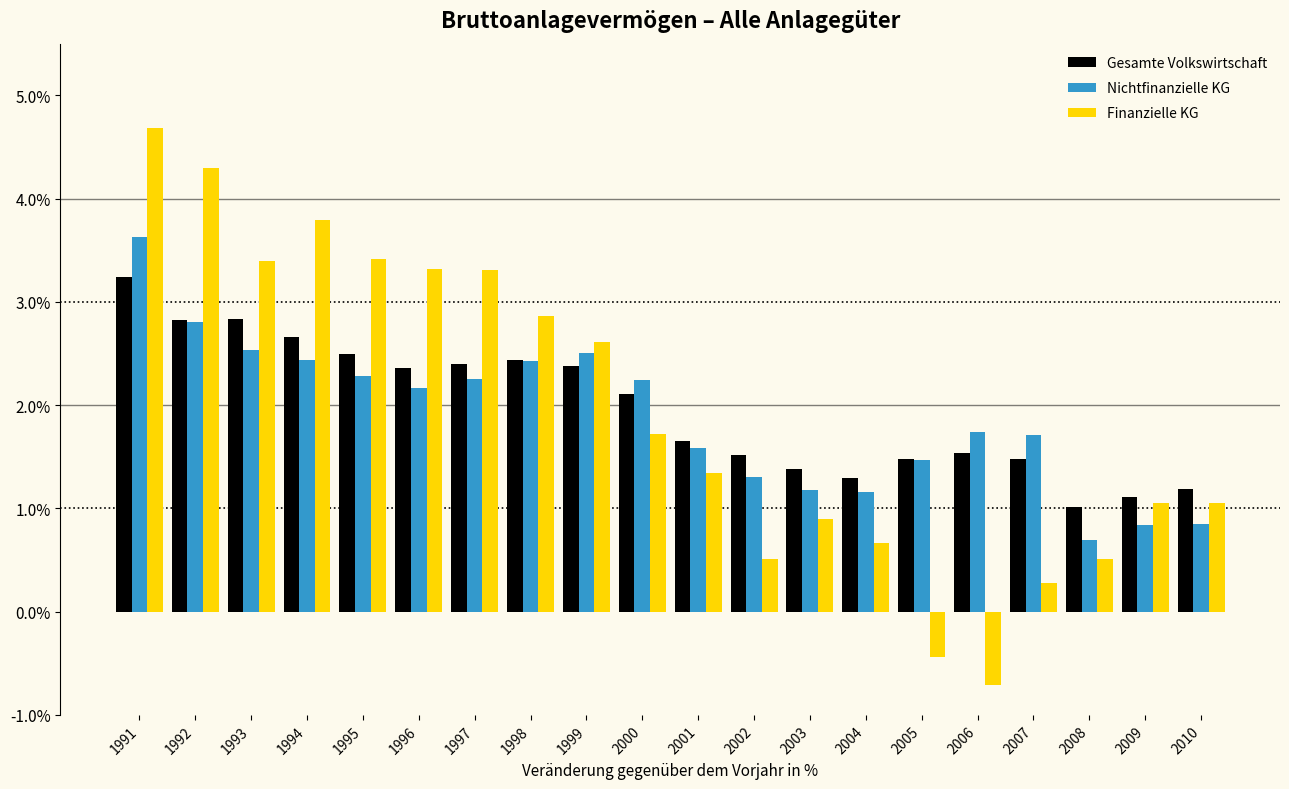

Is it true that Gesamte Volkswirtschaft equals 1.5 at 2002?

True